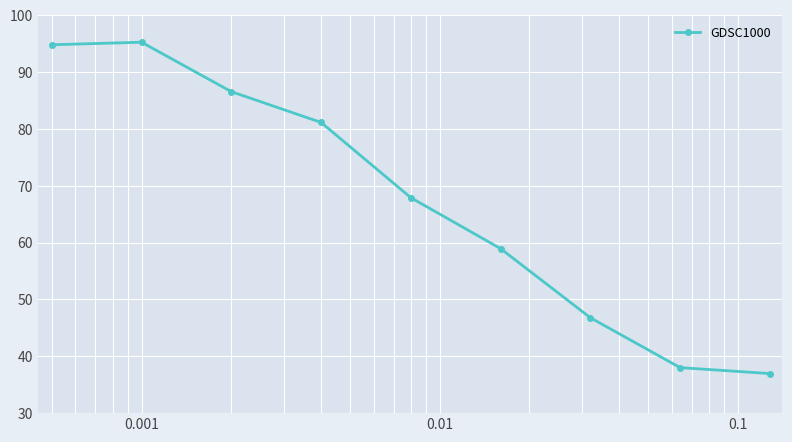

What is the smallest value displayed?

37.0